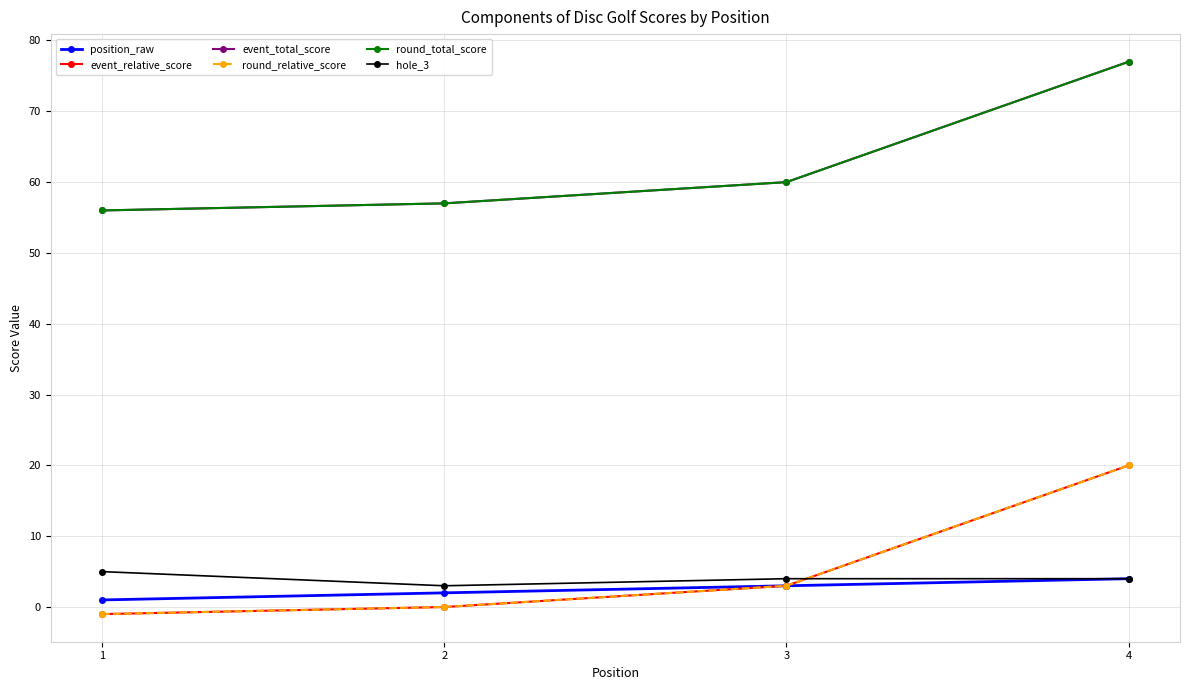

What value does the round_total_score series have at 4, to the nearest 5?

75